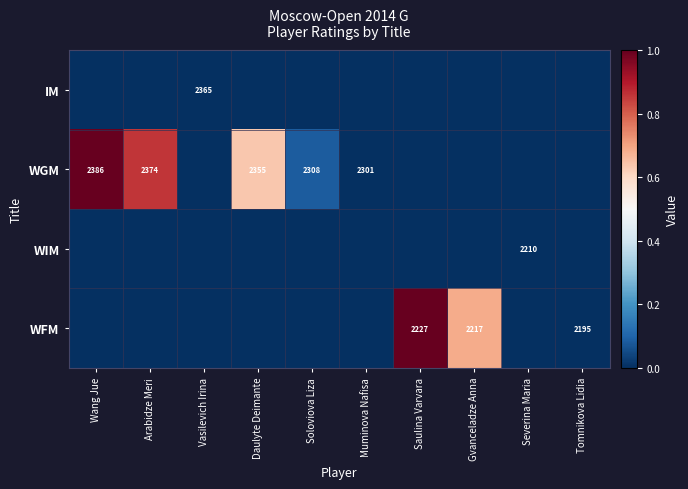

The WGM series shows 3248 at Soloviova Liza. True or false?

False